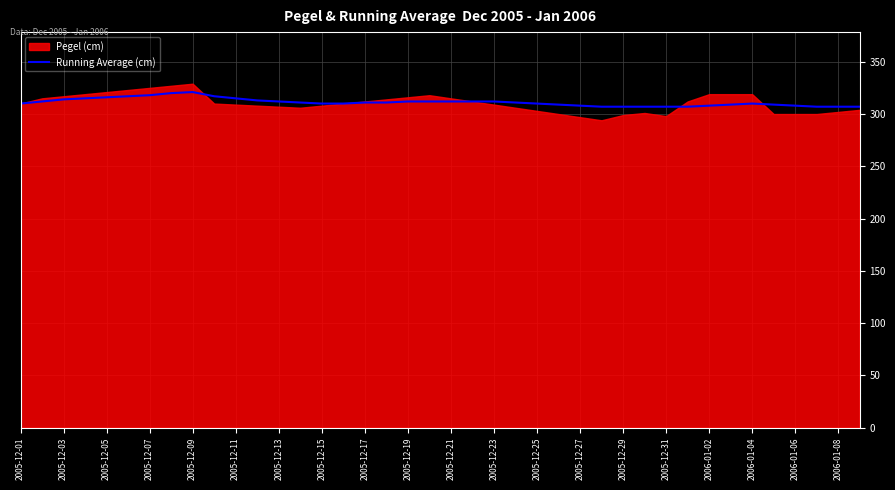

What is the maximum value for Running Average (cm)?

321